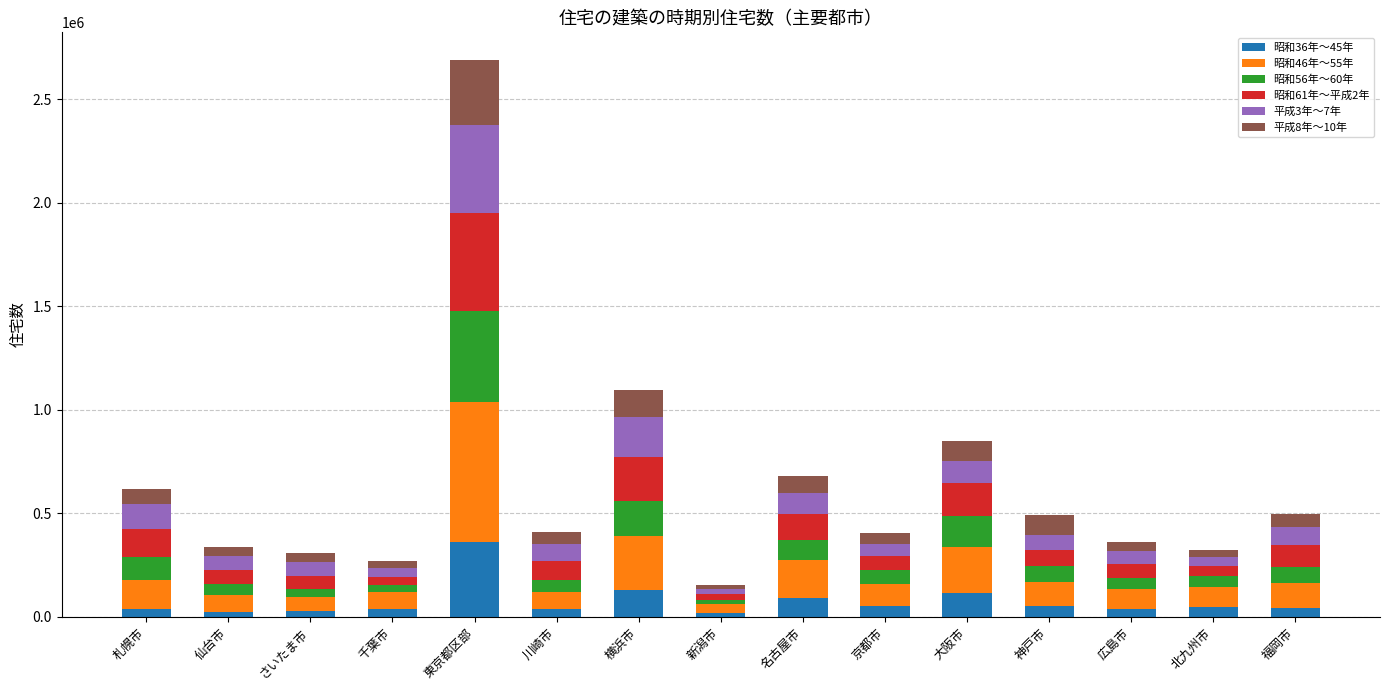

At which label does 昭和36年～45年 reach its peak?

東京都区部